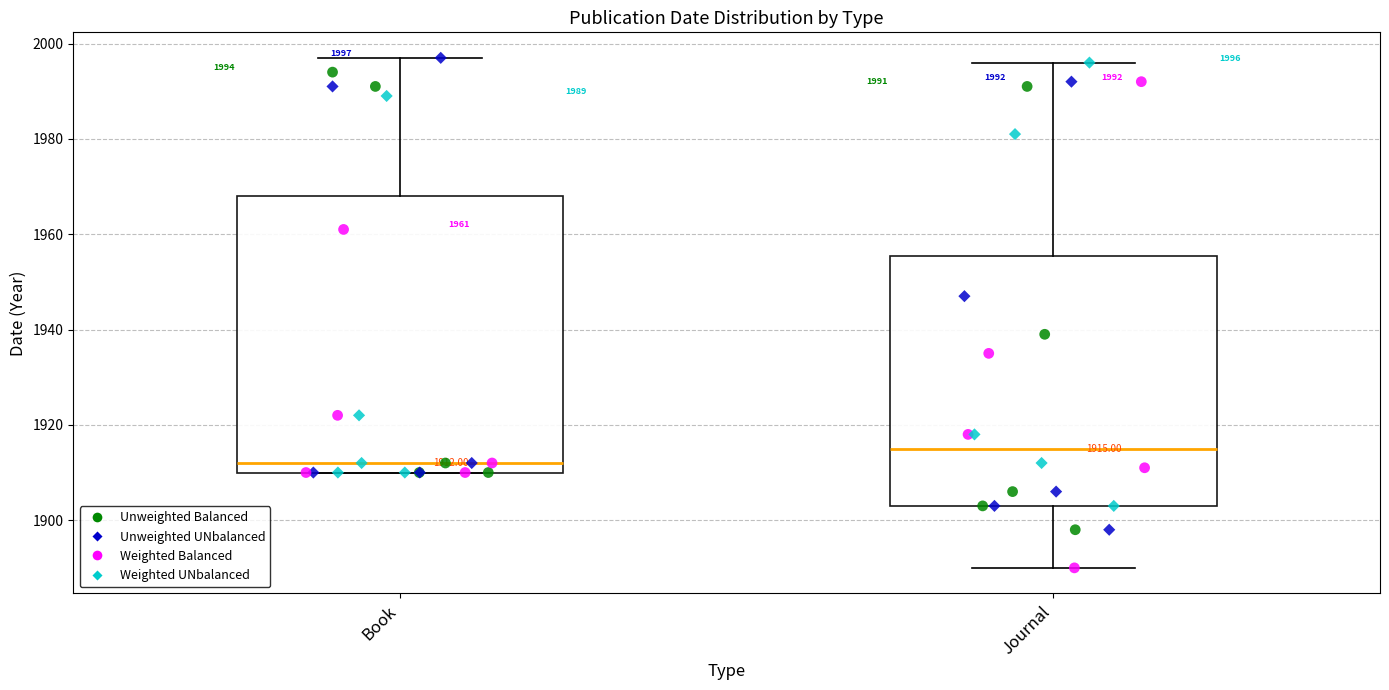

Comparing the boxes themselves (not the whiskers), which one is the tallest?

Book